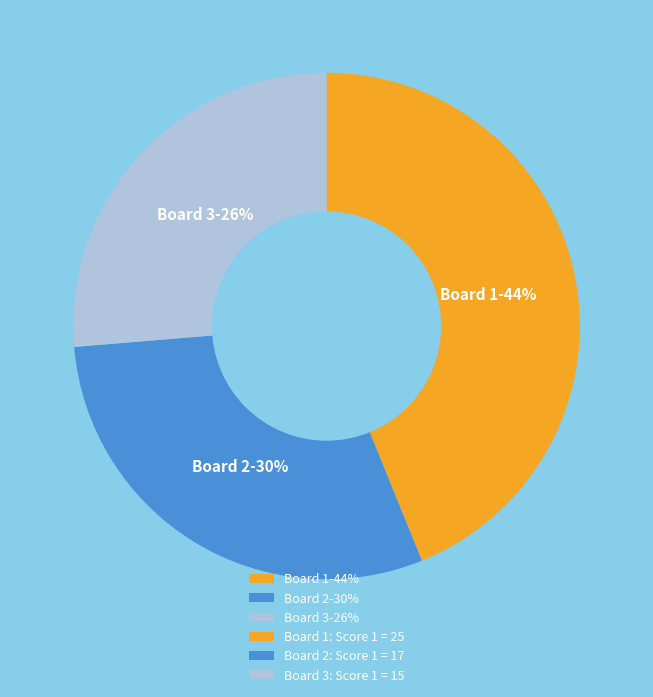

True or false: Board 2 accounts for 30% of the total.

True